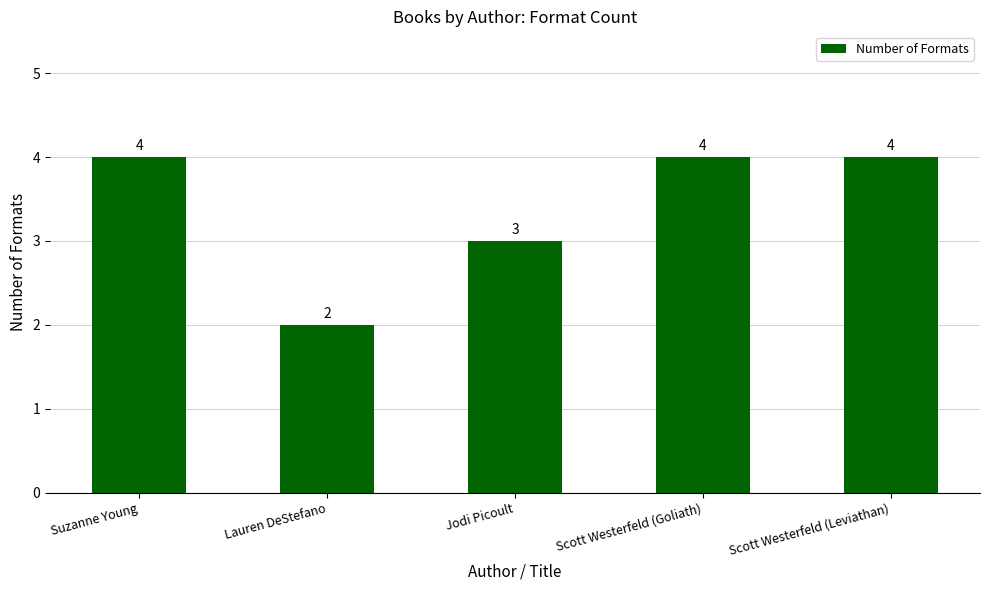

What is the greatest value displayed?

4